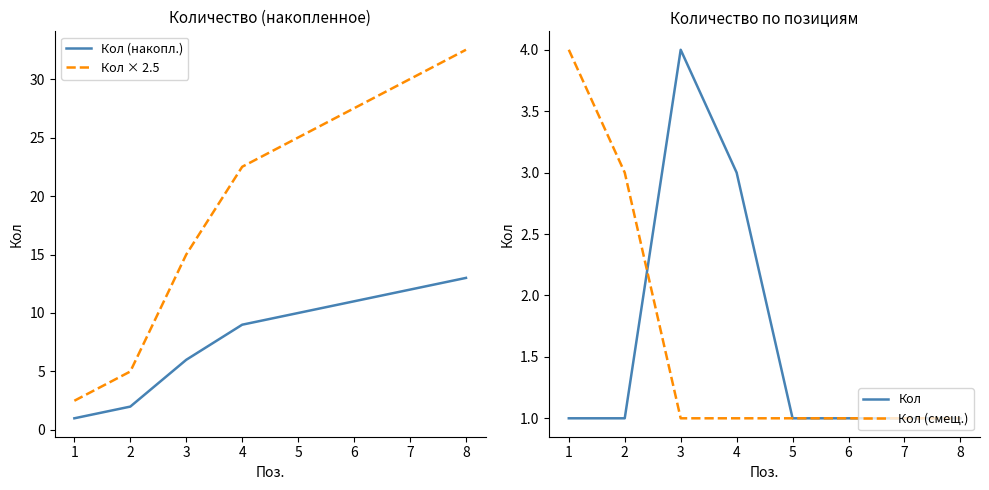

What is the maximum value for Кол × 2.5?

32.5